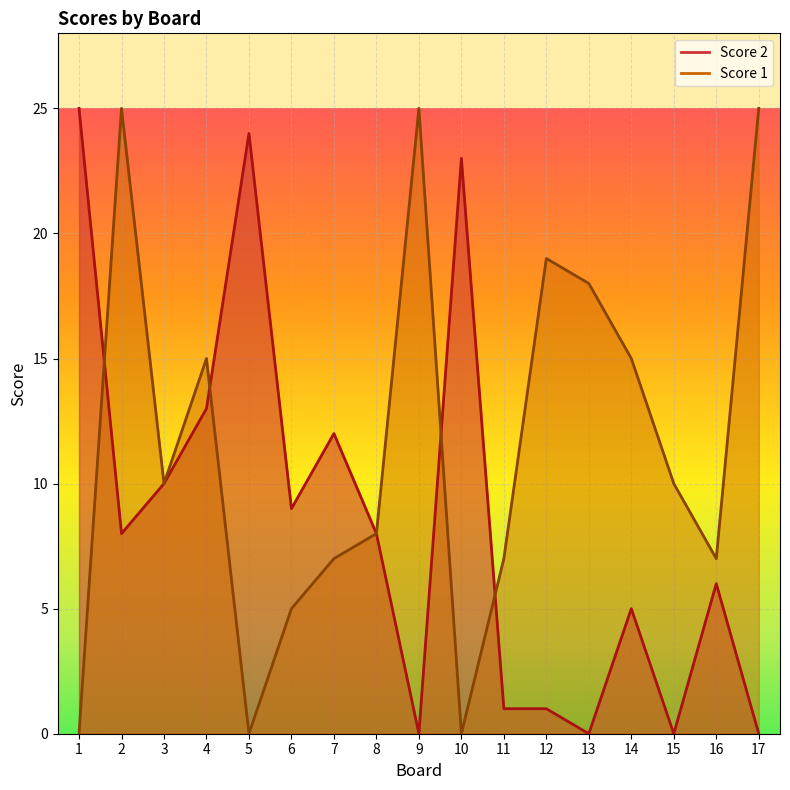

How many values in the Score 1 series exceed 10?

7